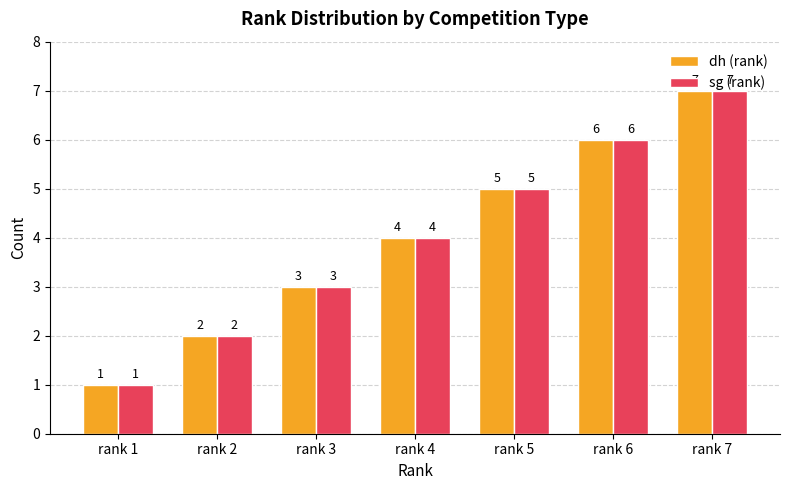

Is the value of sg (rank) at rank 5 greater than the value of dh (rank) at rank 3?

Yes